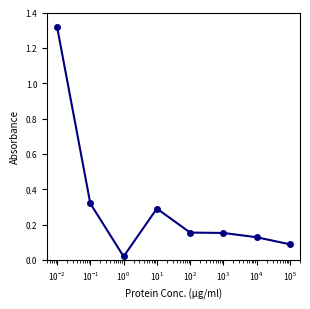

What is the difference between the maximum and second lowest values?

1.2